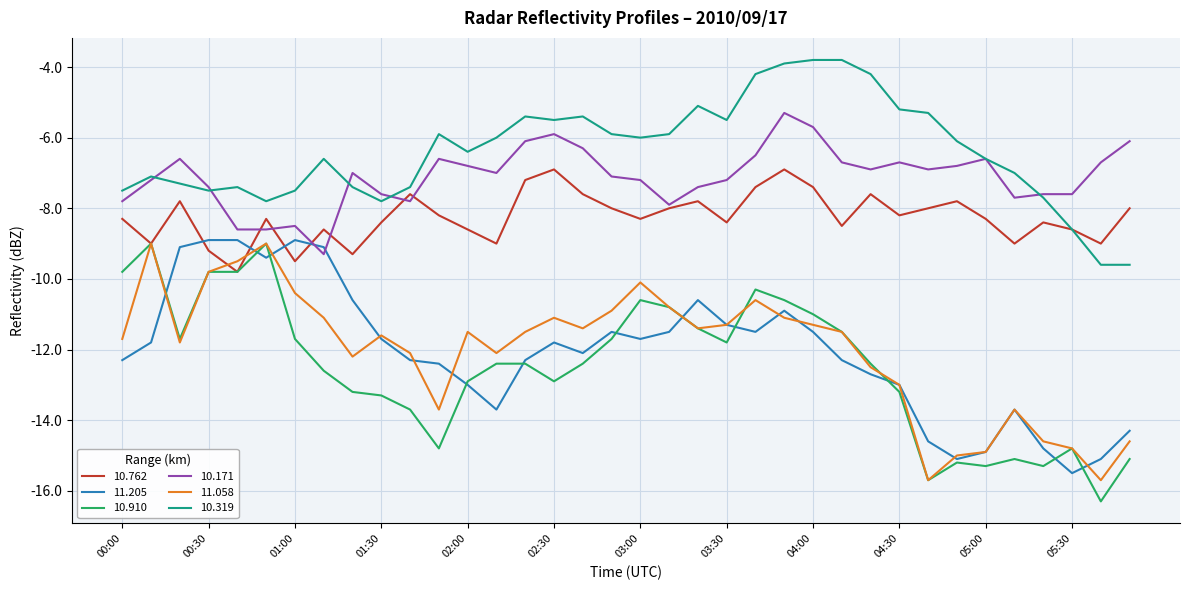

What is the highest value of the 10.171 series?

-5.3